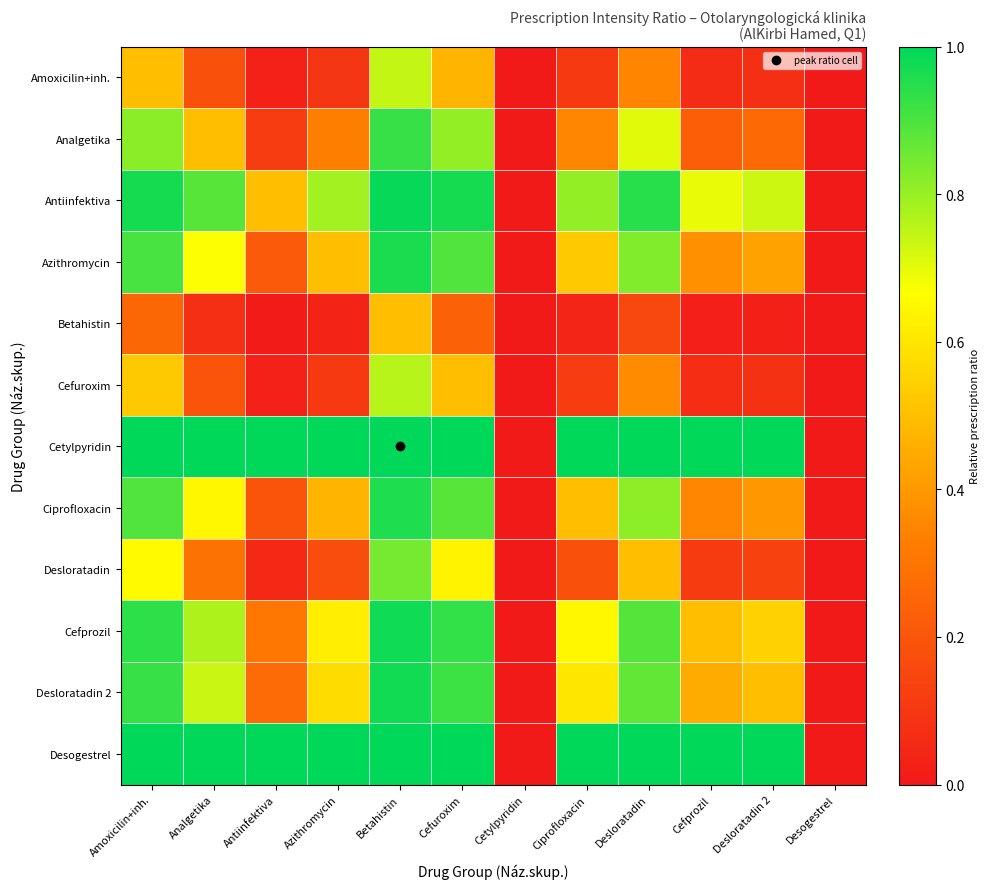

At which category is the sum across all series the highest?

Betahistin